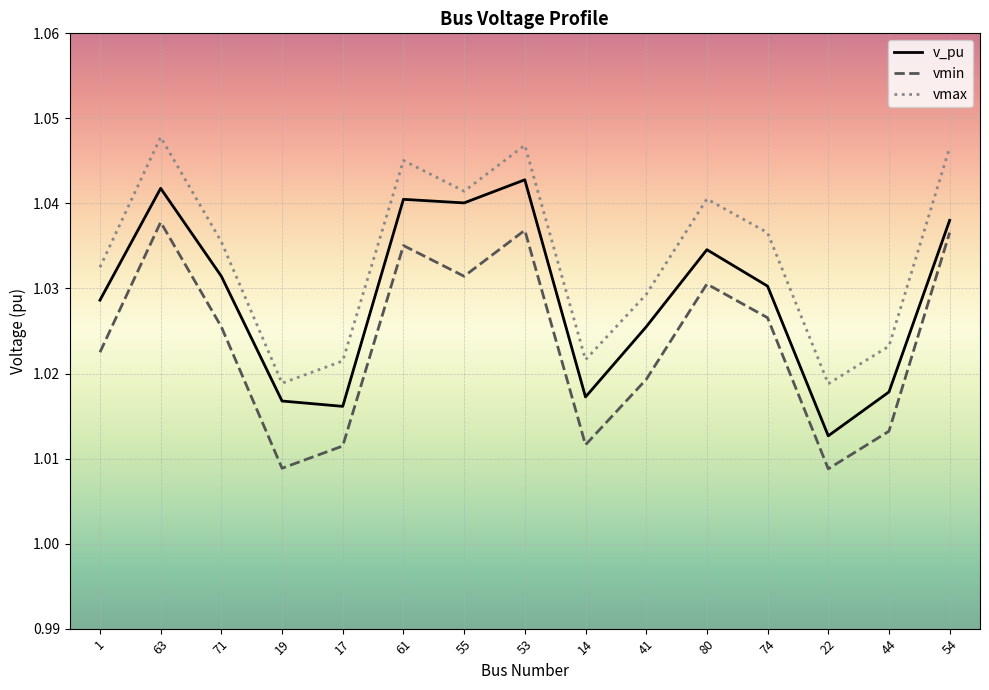

What are all the series names shown in the legend?

v_pu, vmin, vmax